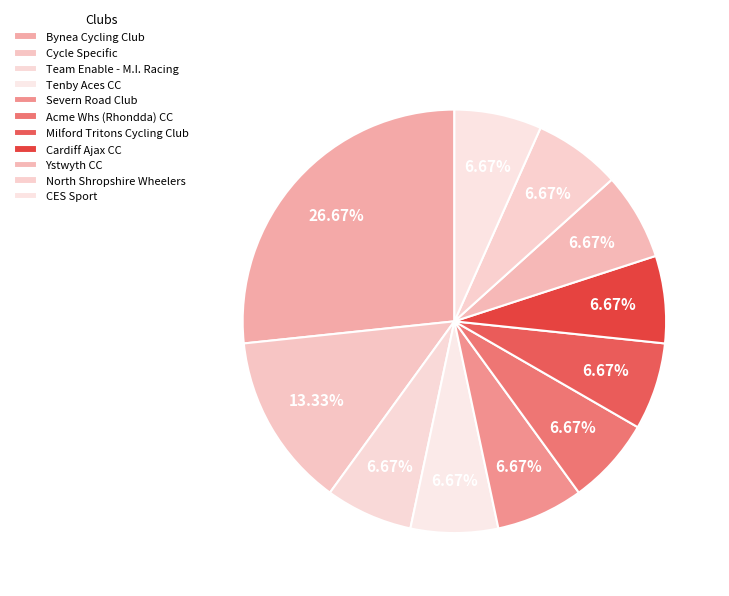

How many segments does this pie chart have?

11